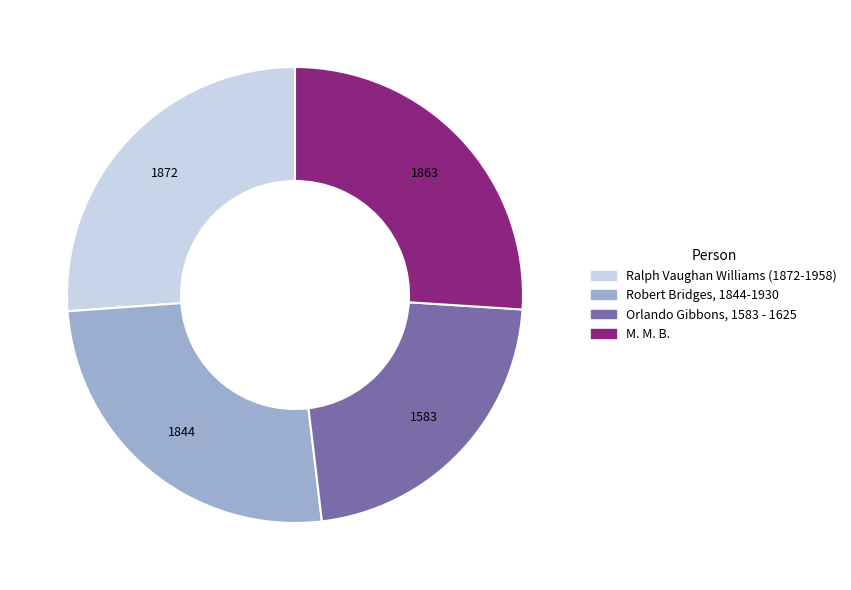

Is it true that Ralph Vaughan Williams (1872-1958) is 26% of the pie?

True